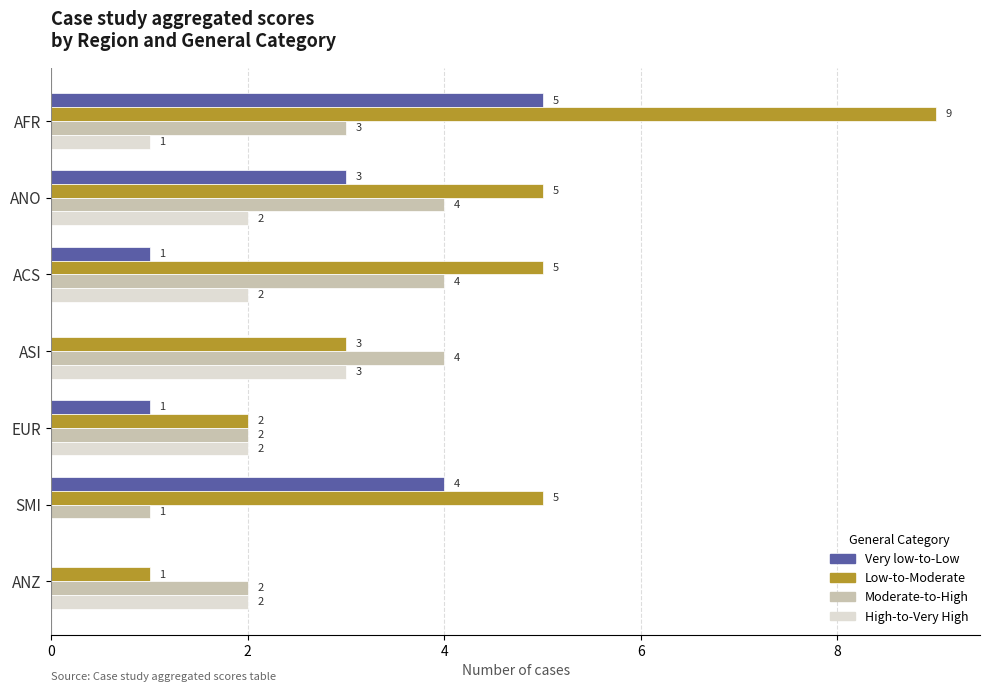

At which category is the sum across all series the highest?

AFR